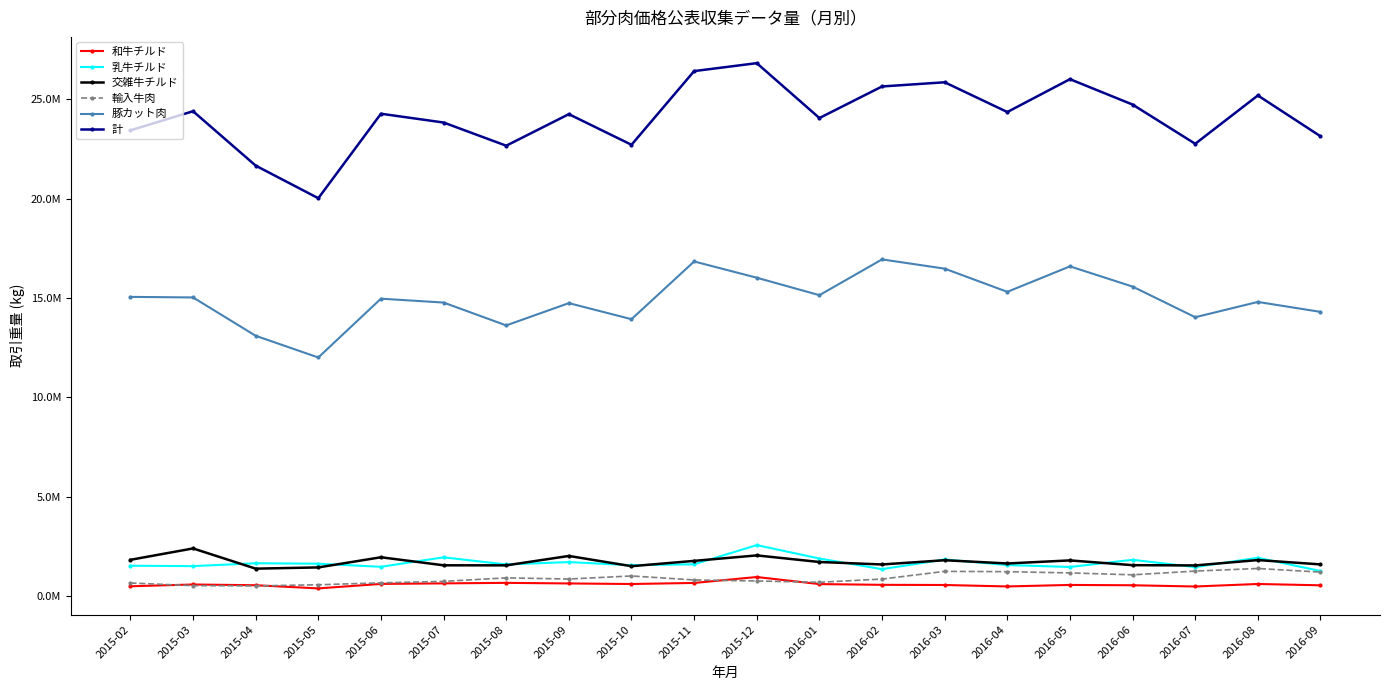

The value of 豚カット肉 at 2015-11 is 24003782.4. True or false?

False